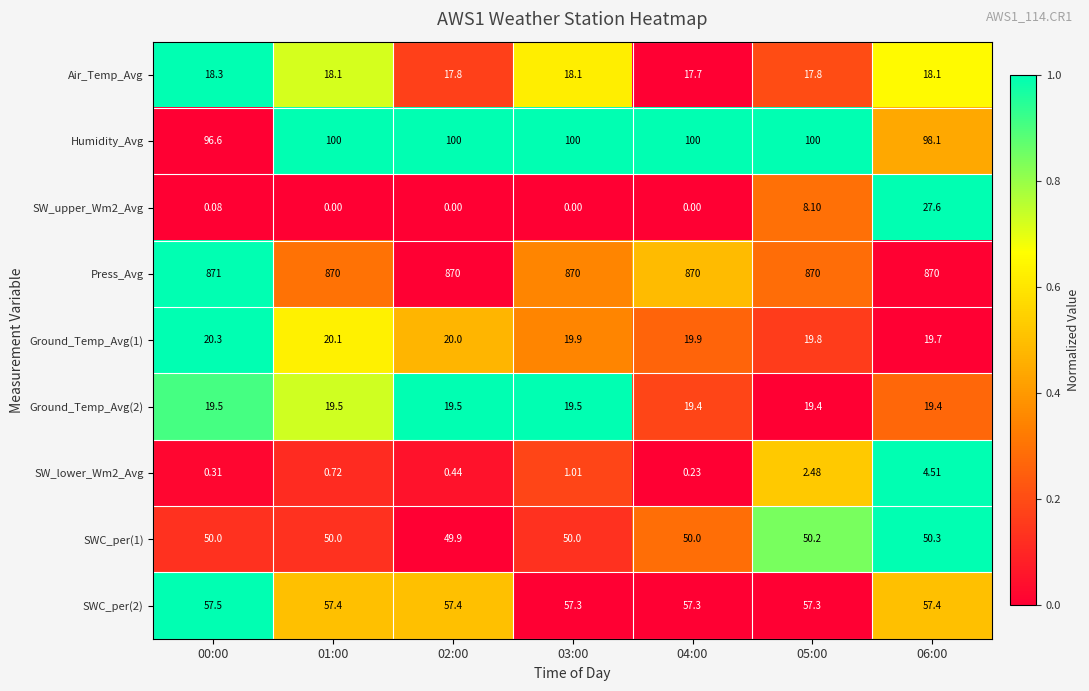

Which series changed the most between 00:00 and 02:00?

Humidity_Avg